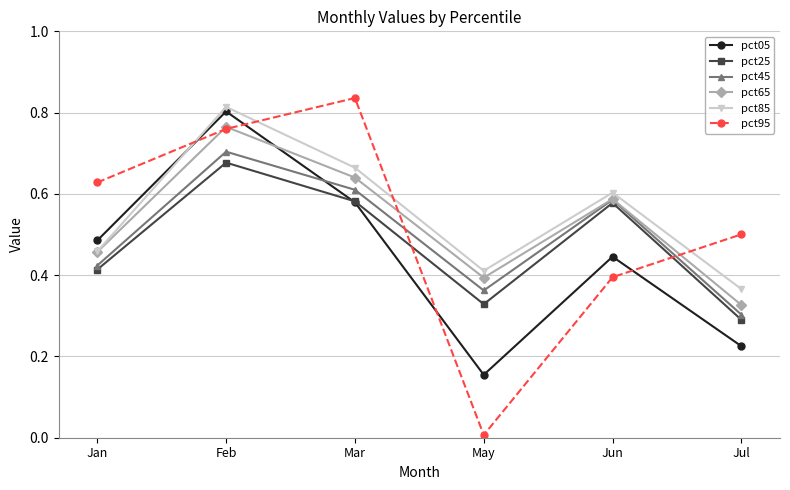

List the labels in order of pct85 value, largest first.

Feb, Mar, Jun, Jan, May, Jul